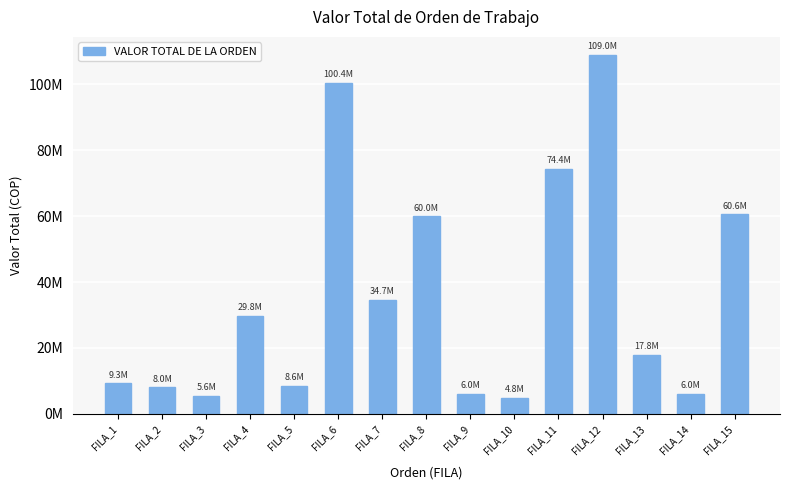

Does the chart contain any negative values?

No